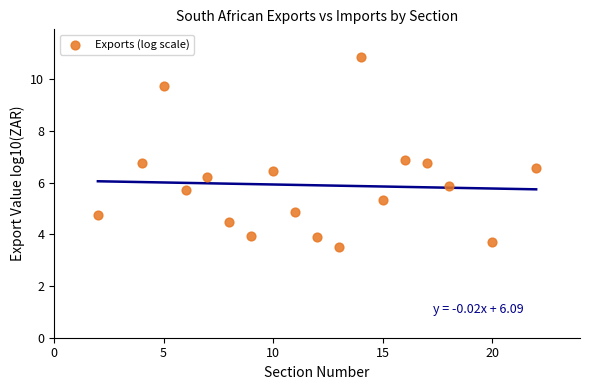

What is the range of Y values (max minus min)?

7.4